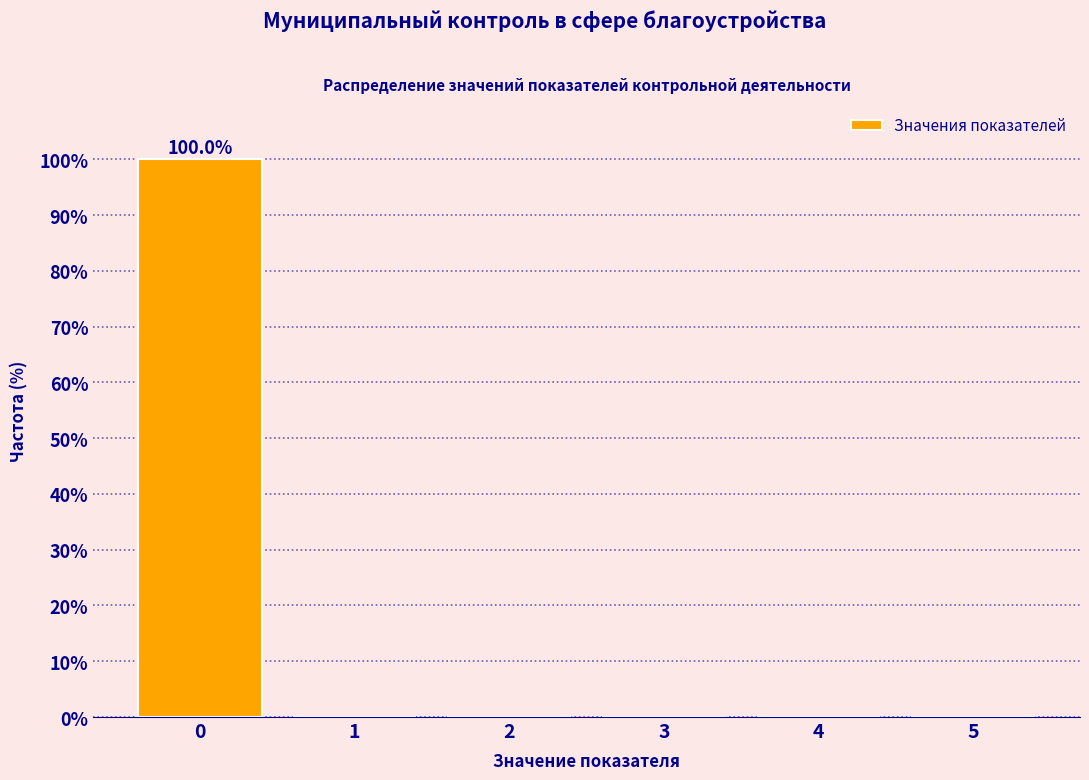

Reading left to right, list all the values displayed in this chart.

0=100	1=0	2=0	3=0	4=0	5=0